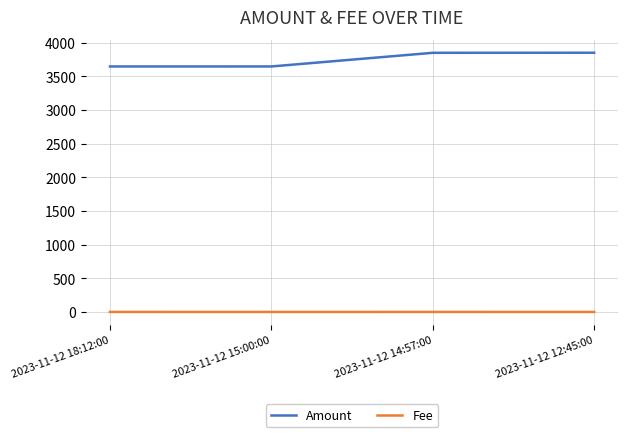

What is the lowest value of the Amount series?

3645.8